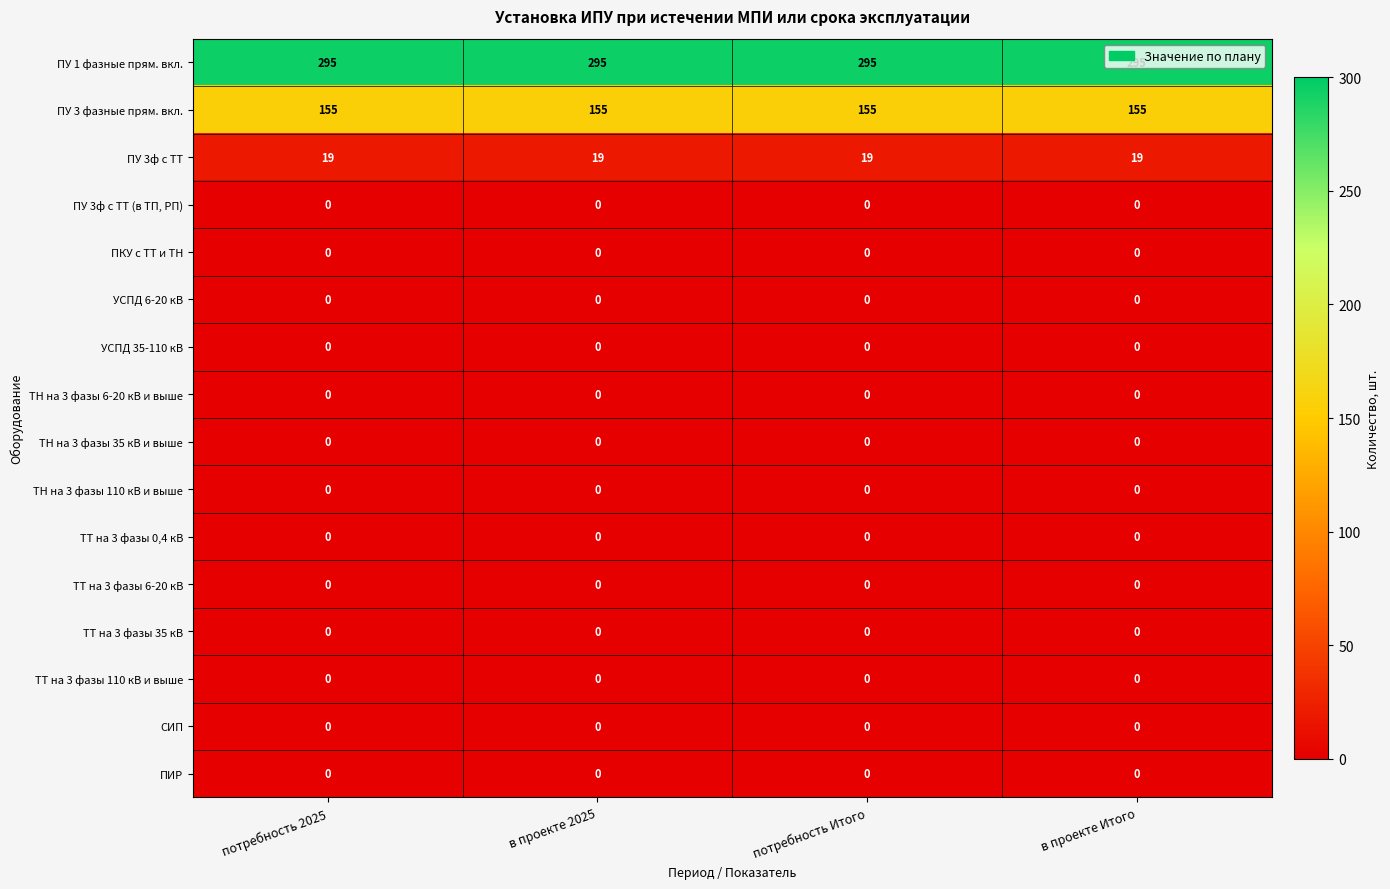

What value does the ПУ 3ф с ТТ series have at в проекте 2025?

19